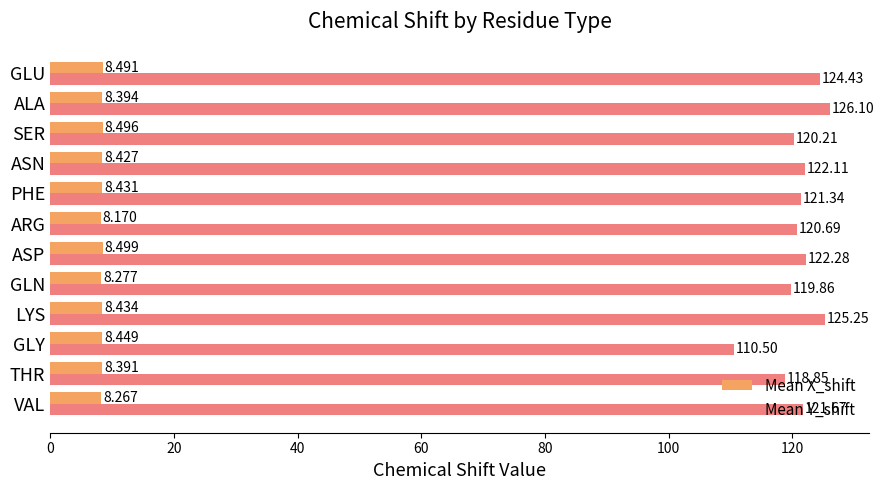

Which category has the lowest value in the Mean Y_shift series?

GLY